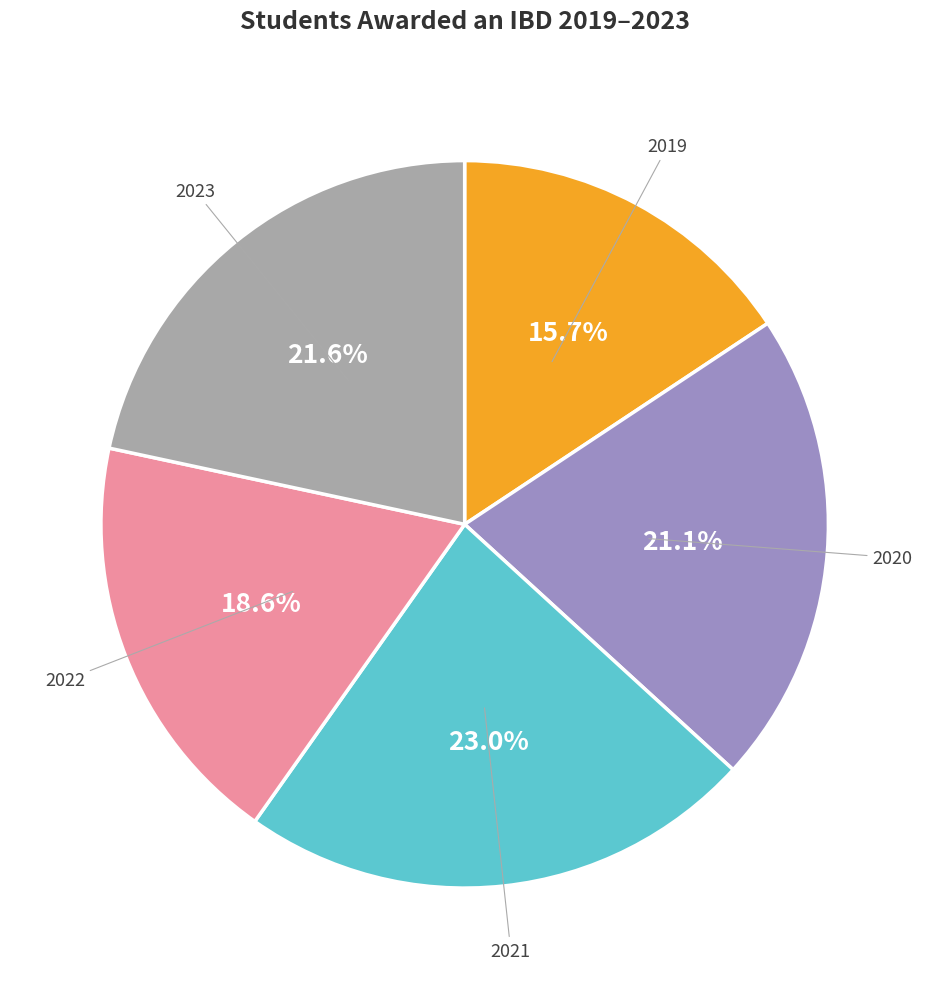

Is the sum of 2019 and 2023 greater than half?

No